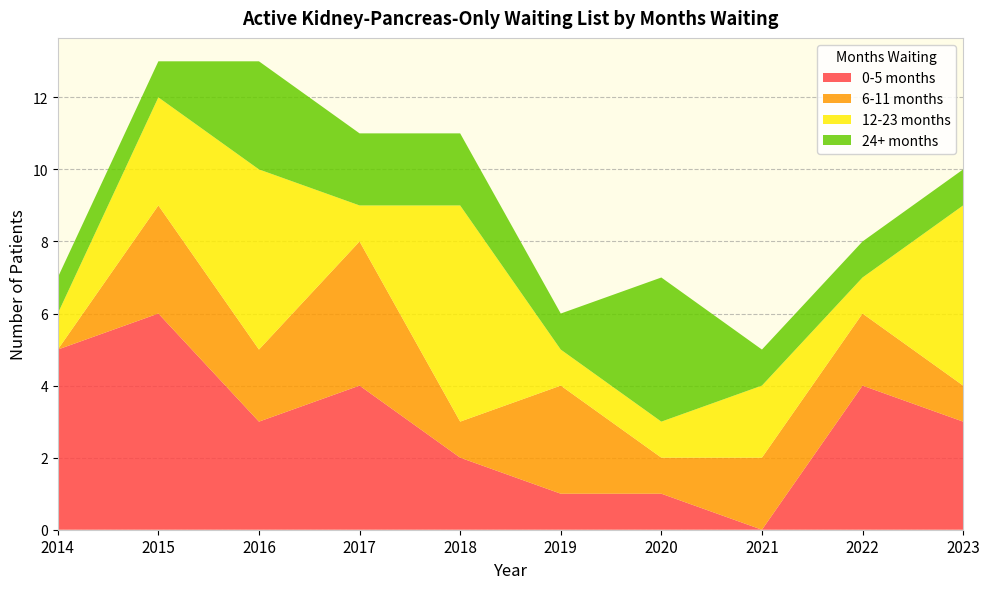

Reading right to left, extract all data points from this chart.

0-5 months: 3	4	0	1	1	2	4	3	6	5
6-11 months: 1	2	2	1	3	1	4	2	3	0
12-23 months: 5	1	2	1	1	6	1	5	3	1
24+ months: 1	1	1	4	1	2	2	3	1	1